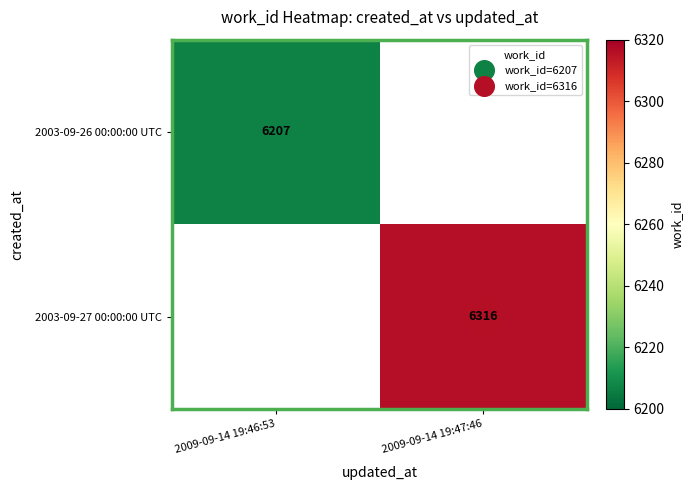

Which label corresponds to the smallest value in the chart?

2009-09-14 19:46:53